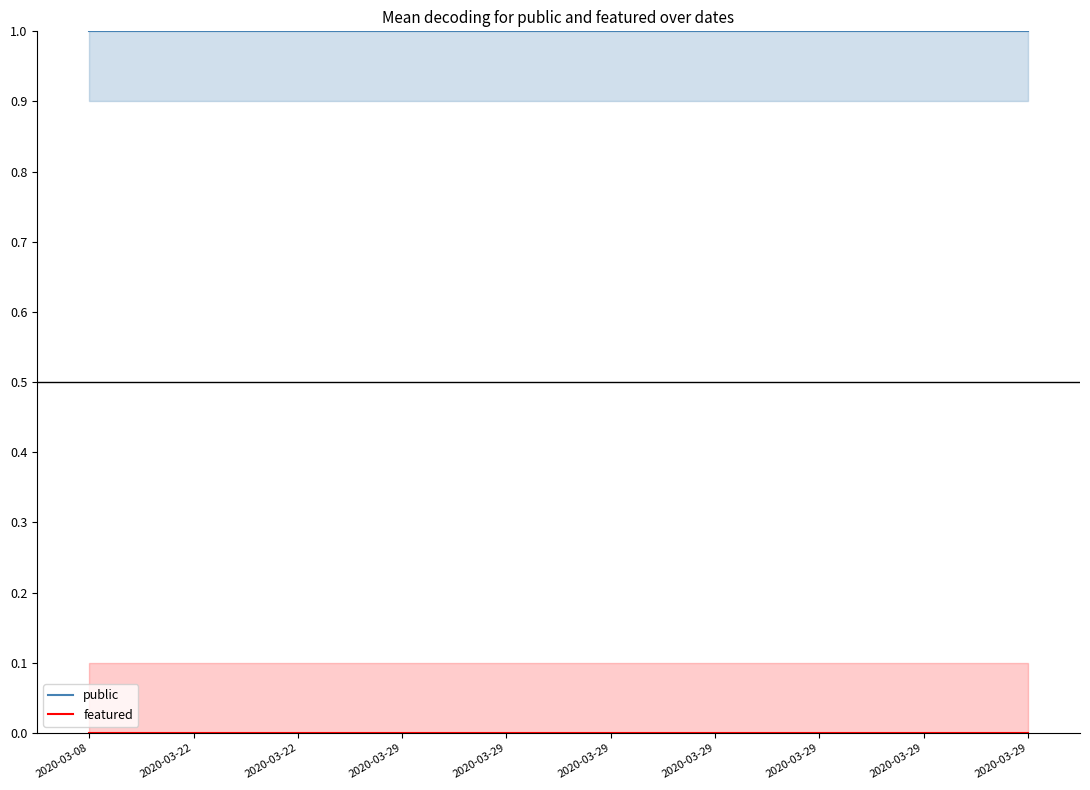

Which series has the widest spread of values?

public